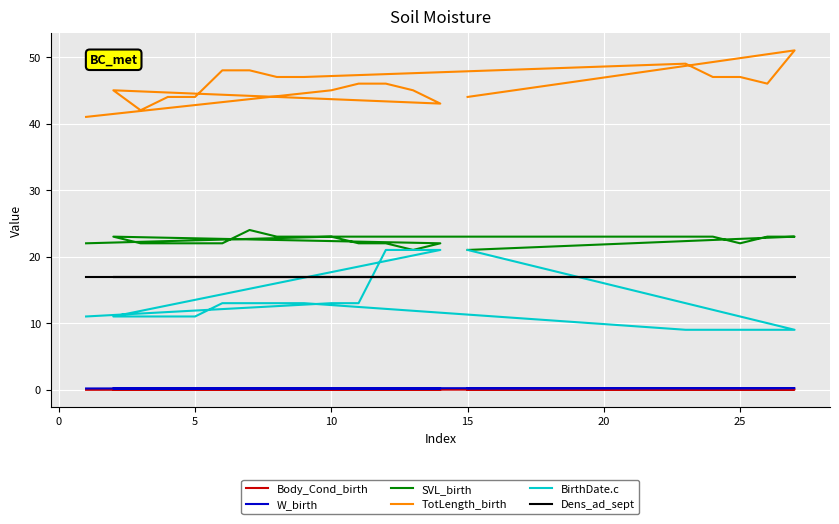

What are all the series names shown in the legend?

Body_Cond_birth, W_birth, SVL_birth, TotLength_birth, BirthDate.c, Dens_ad_sept